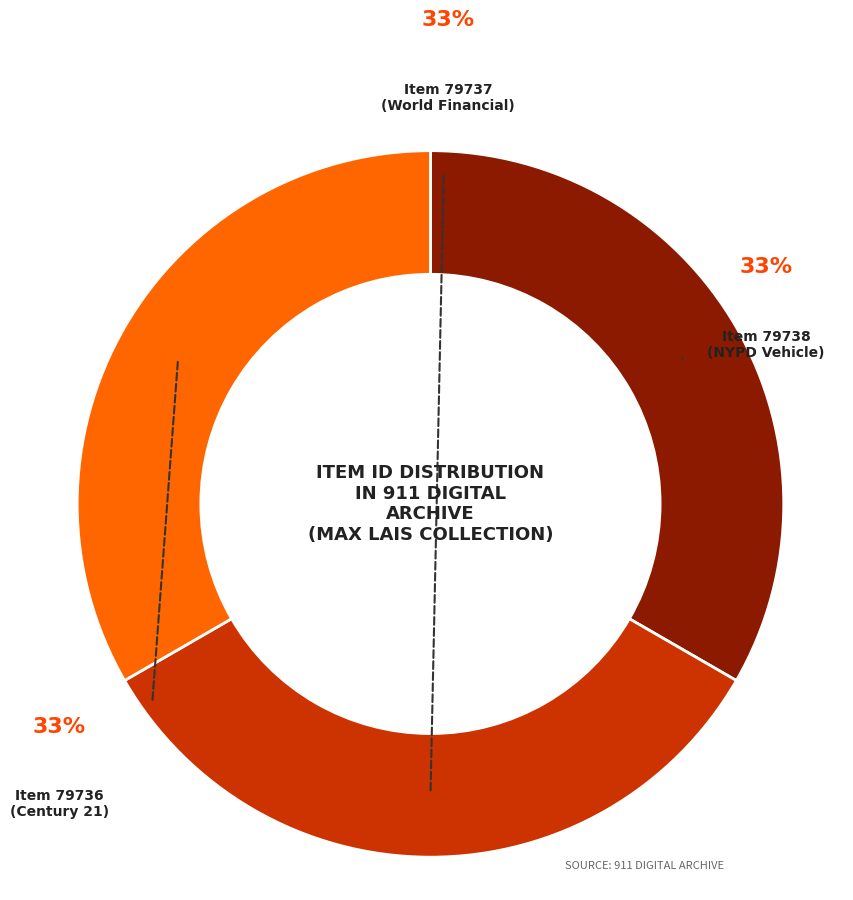

To the nearest percent, what is the average slice percentage?

33%